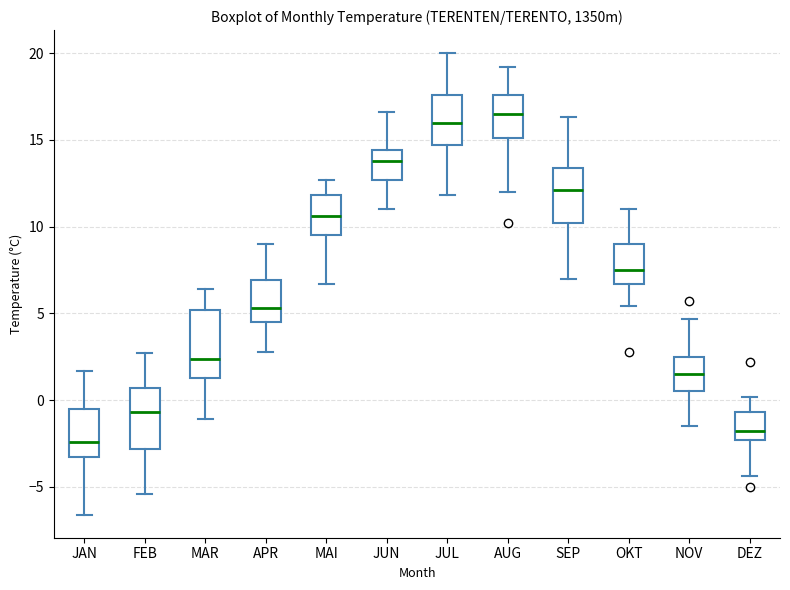

Reading left to right, transcribe this box plot: for each box, give where its median line is, the range the box spans, and where its two whiskers end, as read against the y-axis. The values are not printed on the chart, so give them approximately, as read against the axis.

JAN: median -2.5, box -3.5 to -0.5, whiskers -6.5 to 1.5
FEB: median -0.5, box -3.0 to 0.5, whiskers -5.5 to 2.5
MAR: median 2.5, box 1.5 to 5.0, whiskers -1.0 to 6.5
APR: median 5.5, box 4.5 to 7.0, whiskers 3.0 to 9.0
MAI: median 10.5, box 9.5 to 12.0, whiskers 6.5 to 12.5
JUN: median 14.0, box 12.5 to 14.5, whiskers 11.0 to 16.5
JUL: median 16.0, box 14.5 to 17.5, whiskers 12.0 to 20.0
AUG: median 16.5, box 15.0 to 17.5, whiskers 12.0 to 19.0
SEP: median 12.0, box 10.0 to 13.5, whiskers 7.0 to 16.5
OKT: median 7.5, box 6.5 to 9.0, whiskers 5.5 to 11.0
NOV: median 1.5, box 0.5 to 2.5, whiskers -1.5 to 4.5
DEZ: median -2.0, box -2.5 to -0.5, whiskers -4.5 to 0.0